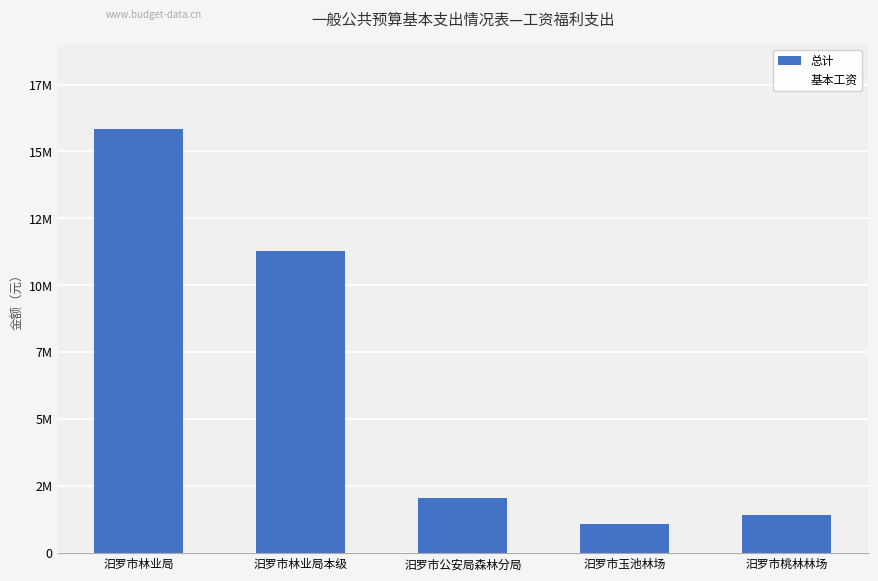

Reading right to left, what are all the values shown in this chart?

总计: 汨罗市桃林林场=1442396	汨罗市玉池林场=1086464	汨罗市公安局森林分局=2043024	汨罗市林业局本级=11270155	汨罗市林业局=15842039
基本工资: 汨罗市桃林林场=631320	汨罗市玉池林场=479556	汨罗市公安局森林分局=686976	汨罗市林业局本级=4915992	汨罗市林业局=6713844